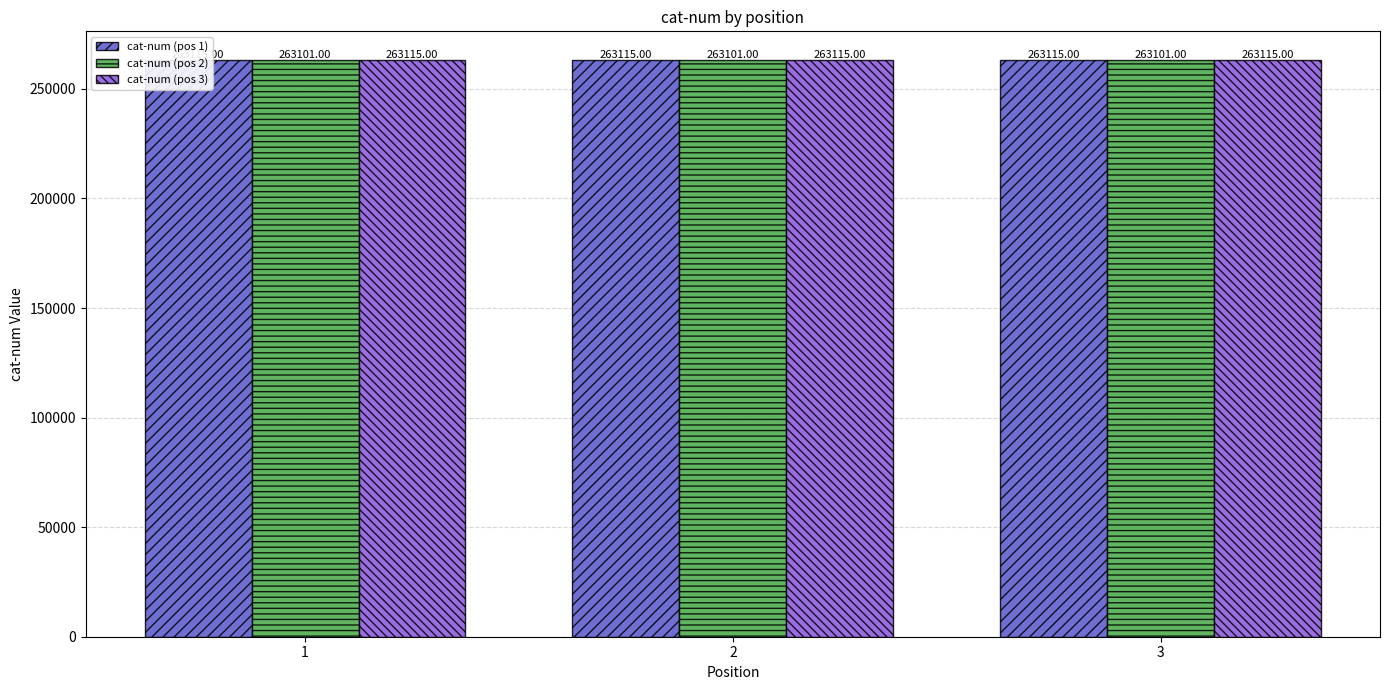

How many groups of bars are there?

3